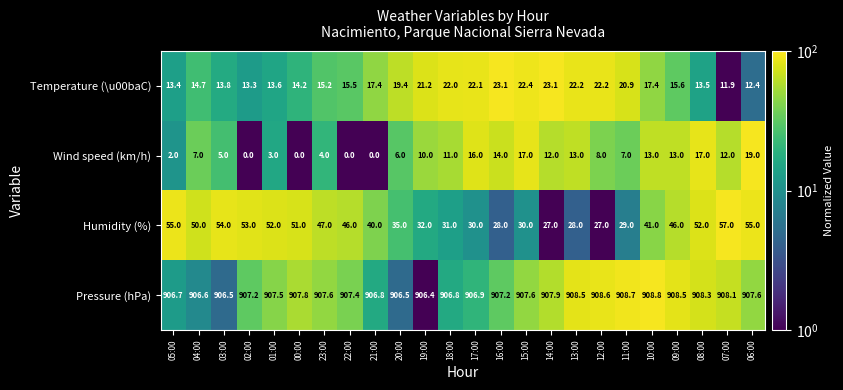

What is the spread (max minus min) of values at 05:00?

904.7